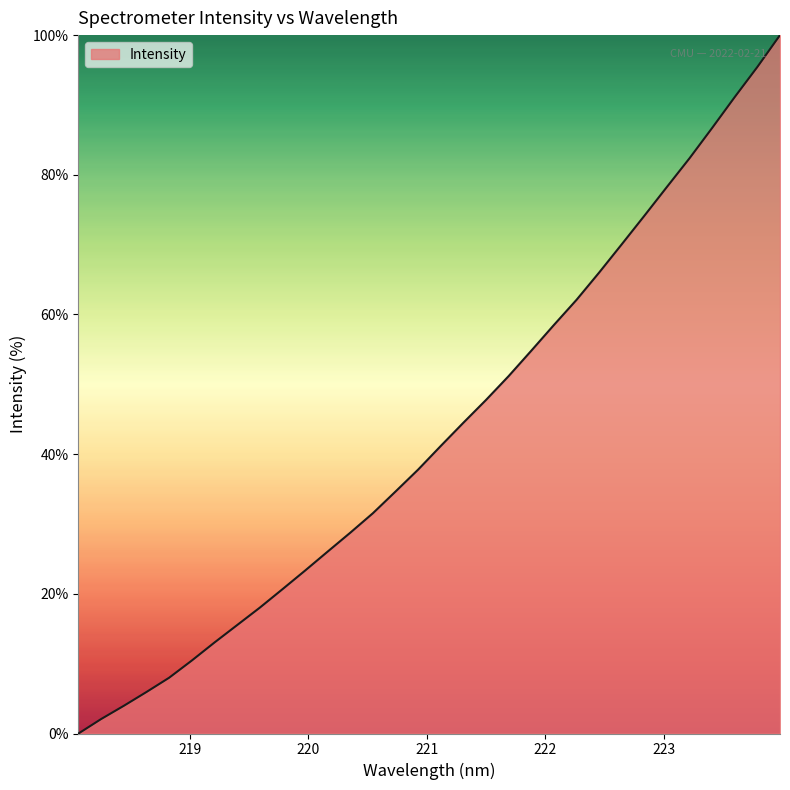

What is the maximum value shown in the chart?

100.0